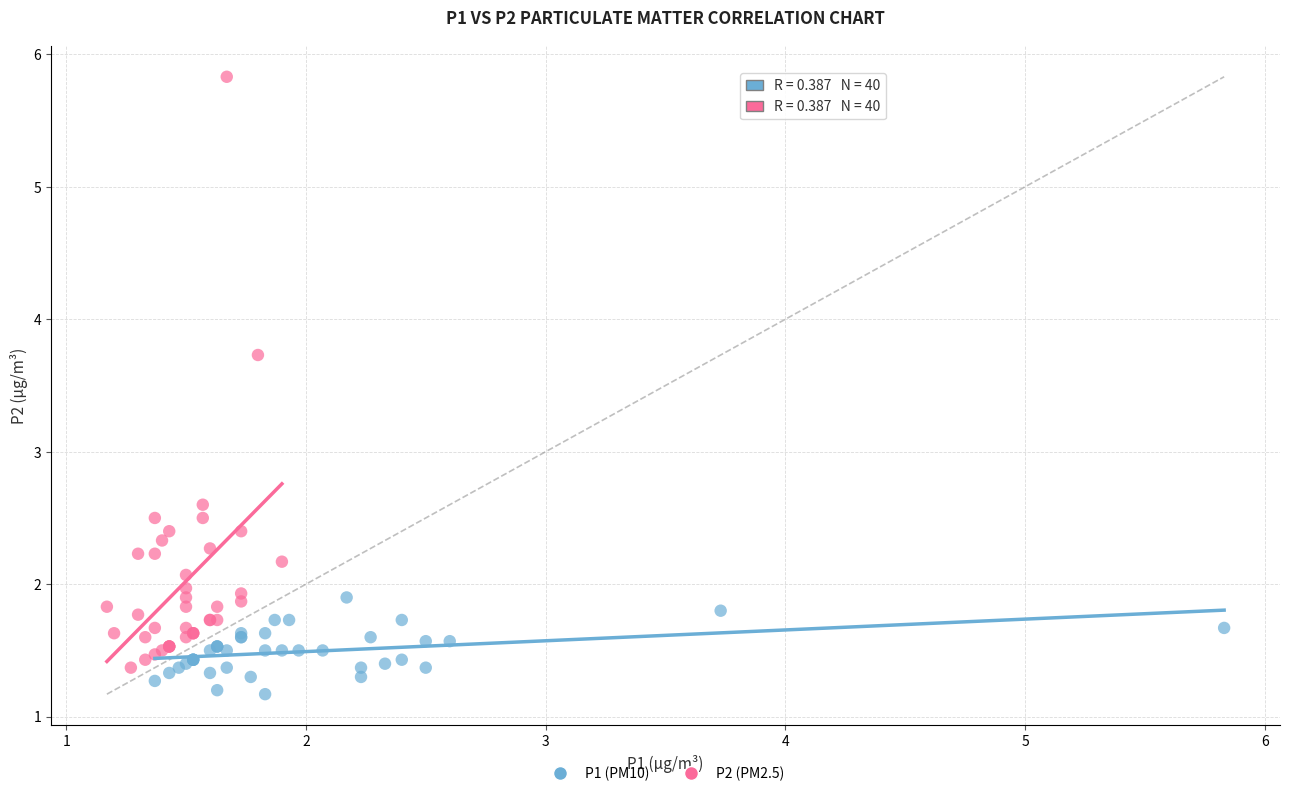

Which series has the widest spread of Y values?

P2 (PM2.5)